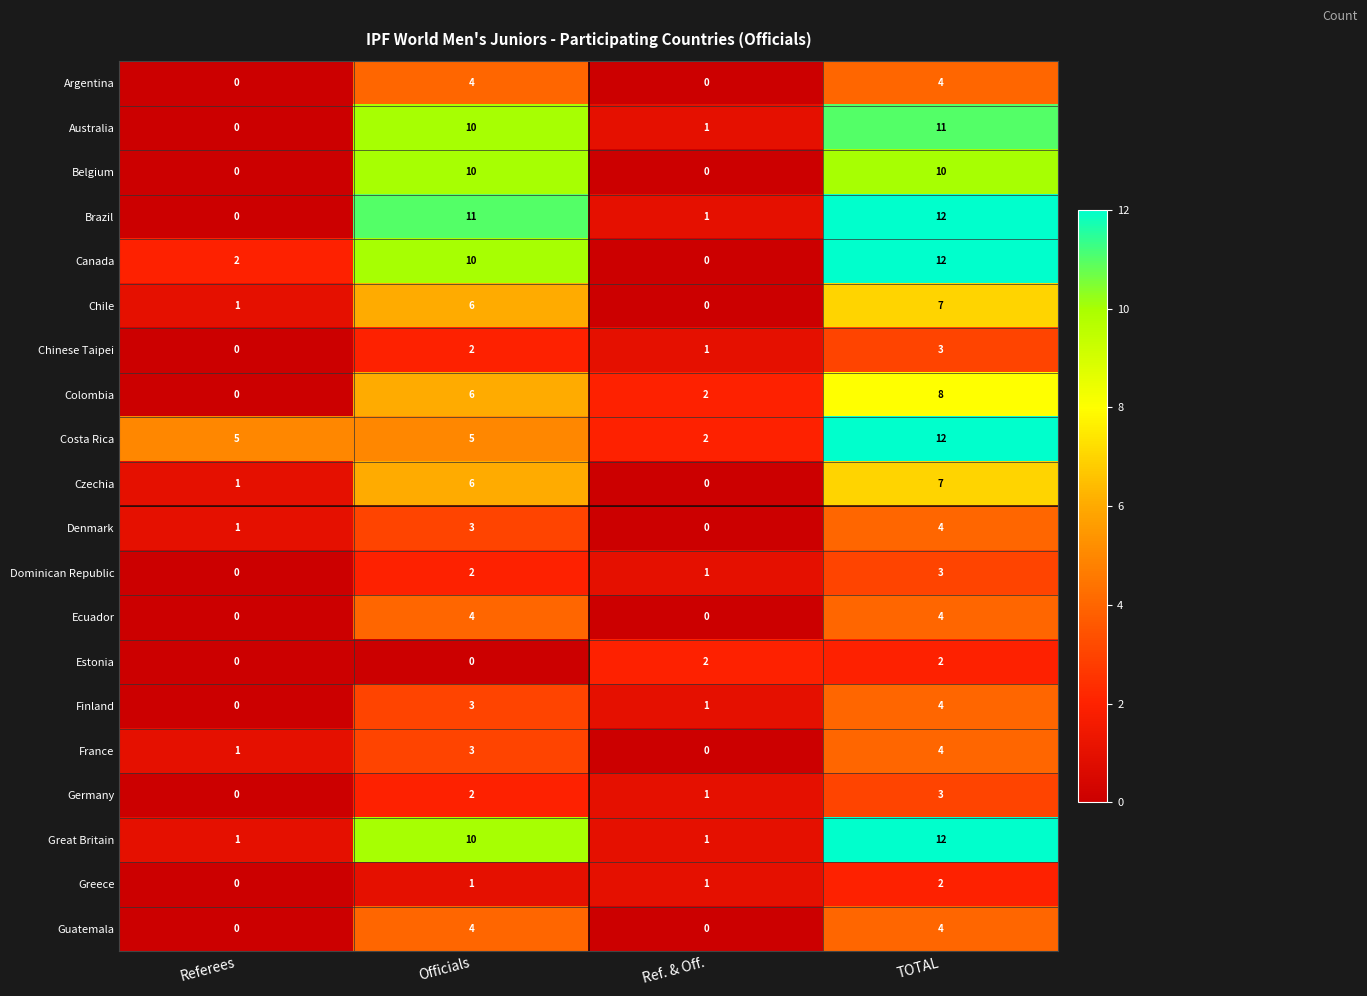

What is the difference between the second highest and minimum values in the Australia series?

10